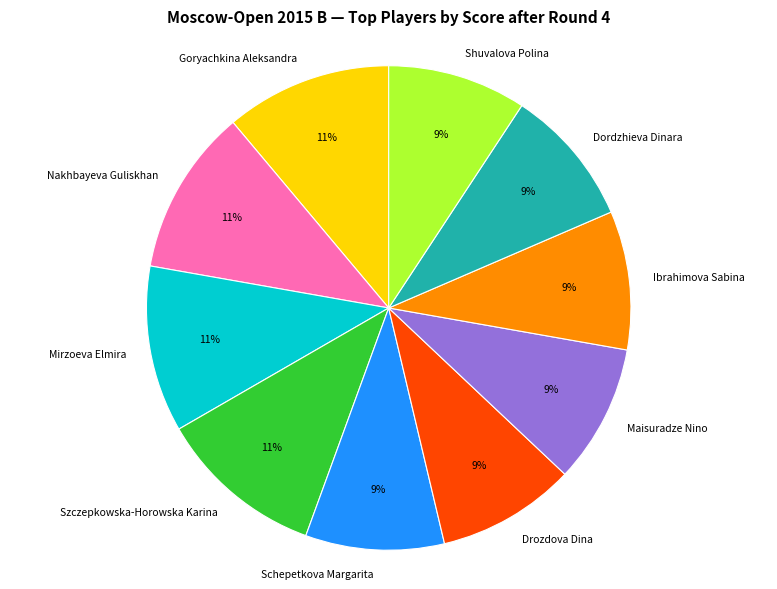

To the nearest percent, what is the combined percentage of Goryachkina Aleksandra and Nakhbayeva Guliskhan?

22%